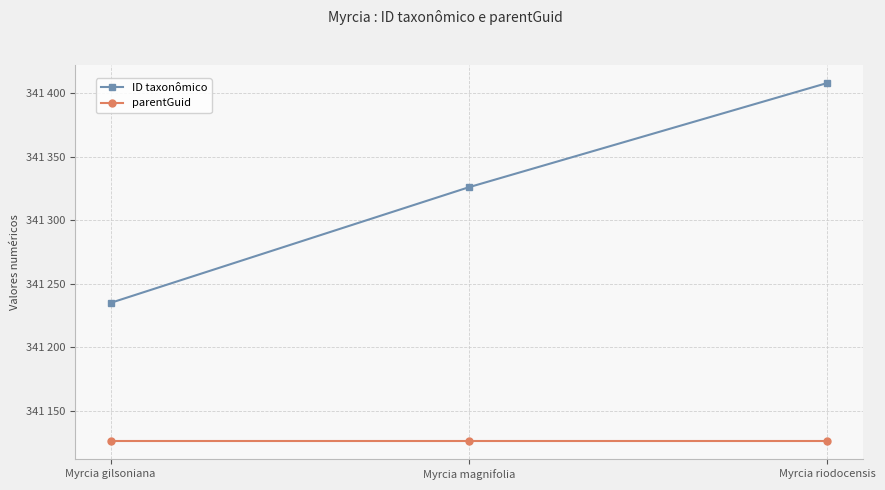

What is the sum of the parentGuid values at Myrcia gilsoniana and Myrcia magnifolia?

682252